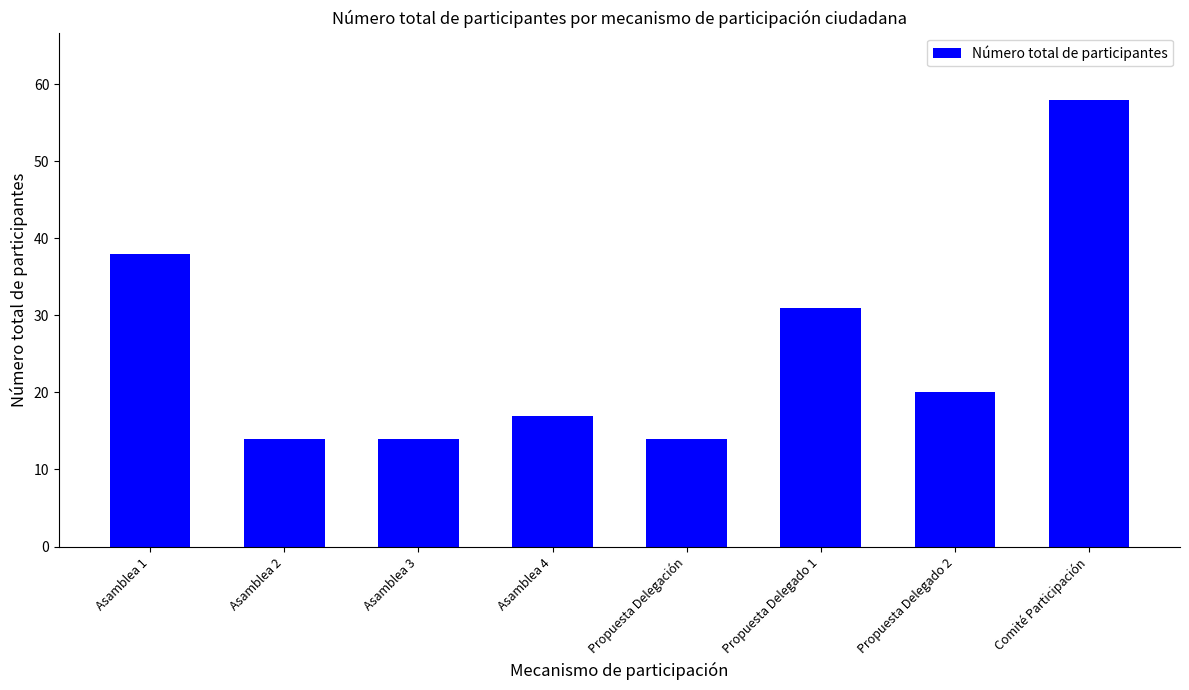

Reading left to right, what are all the values shown in this chart?

38	14	14	17	14	31	20	58